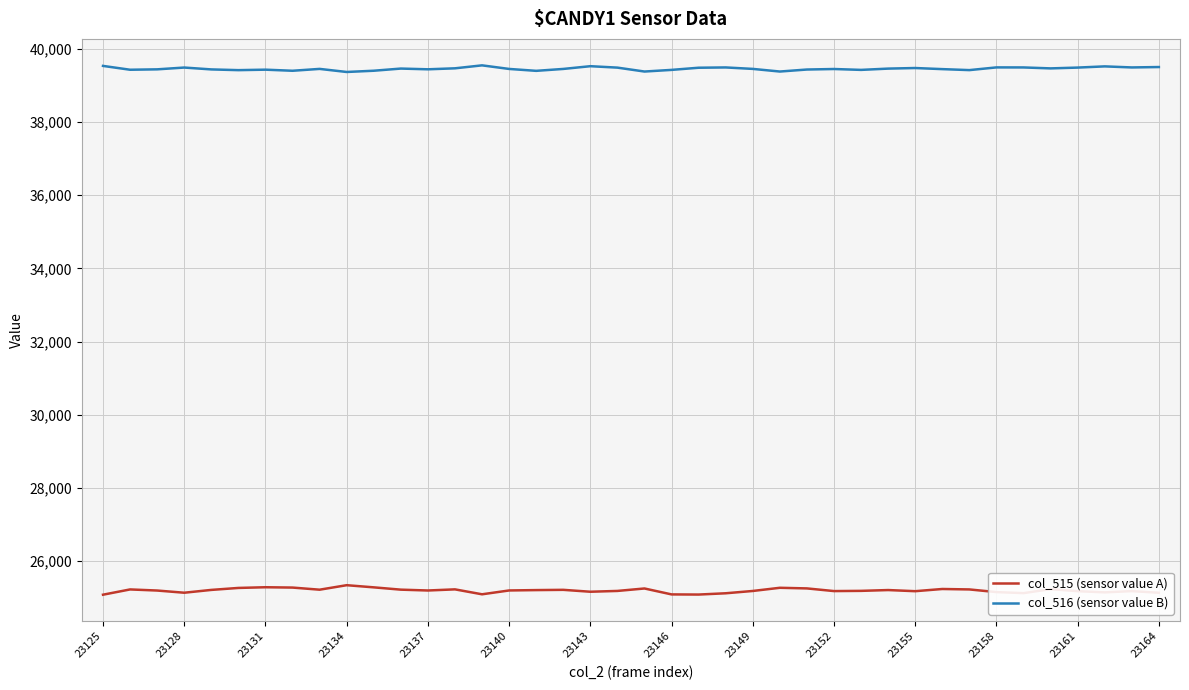

How many lines are shown in the chart?

2